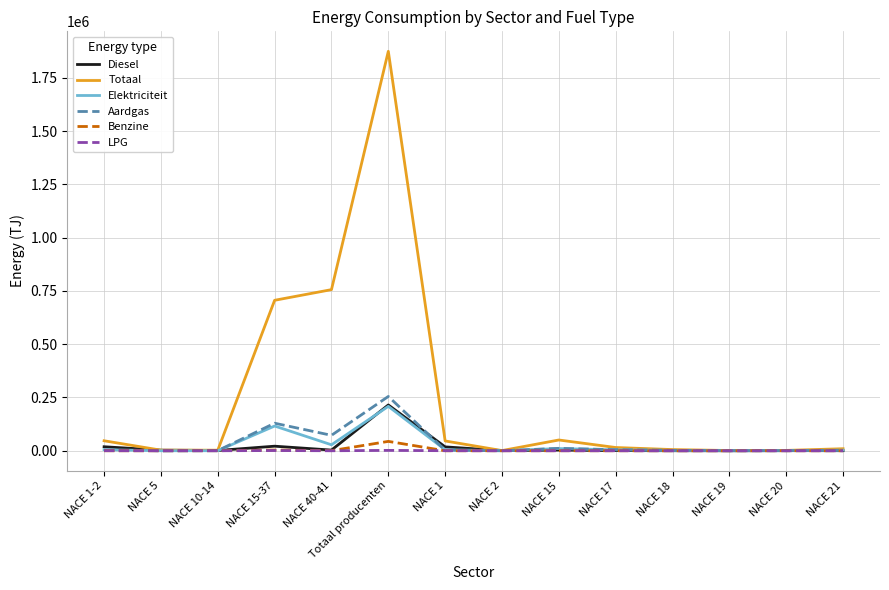

Which series has the widest spread of values?

Totaal